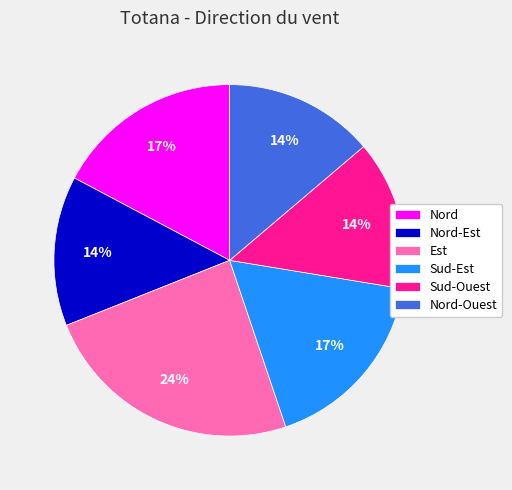

Is there a majority slice in this chart?

No